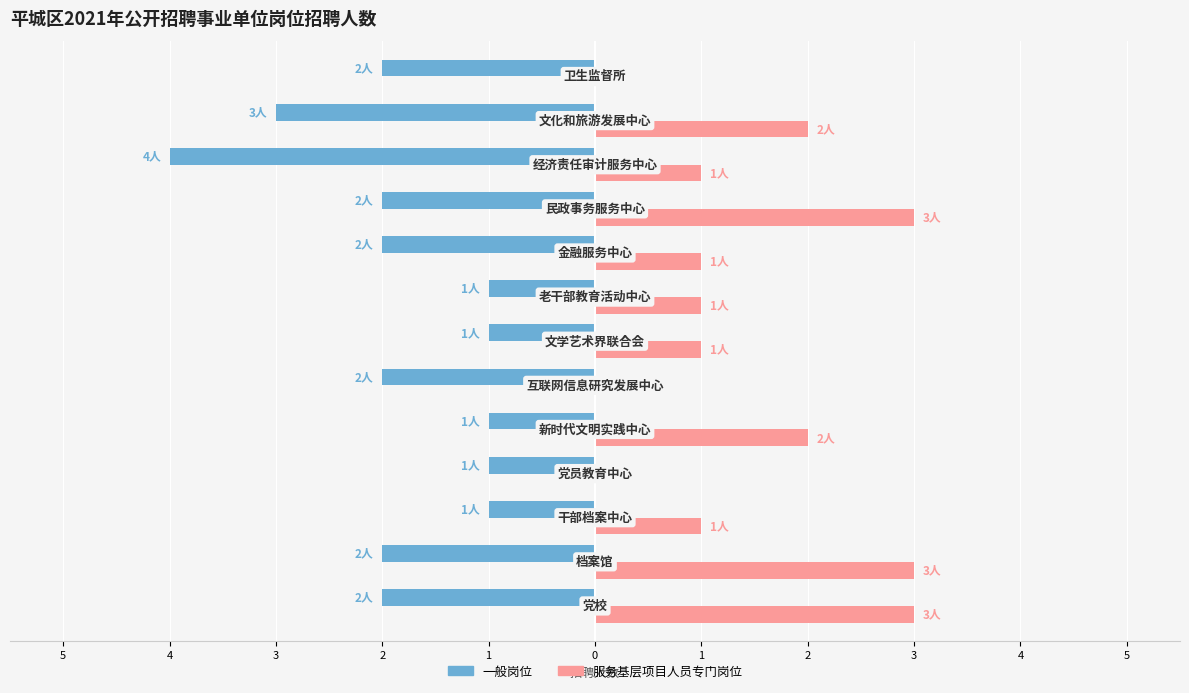

Which series has the widest spread of values?

一般岗位